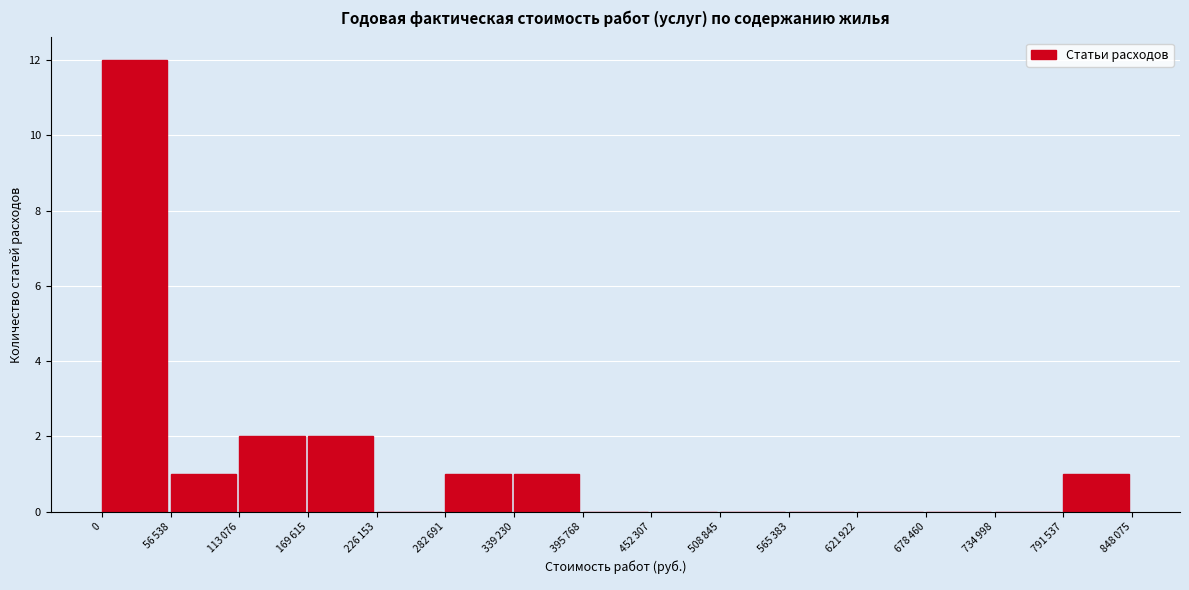

What is the greatest value displayed?

12